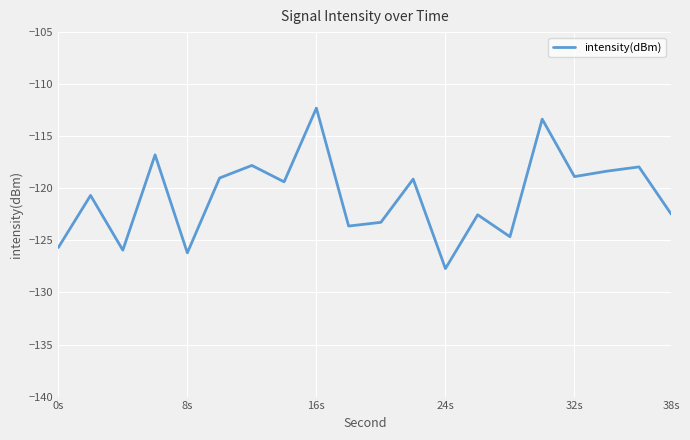

How many lines are shown in the chart?

1